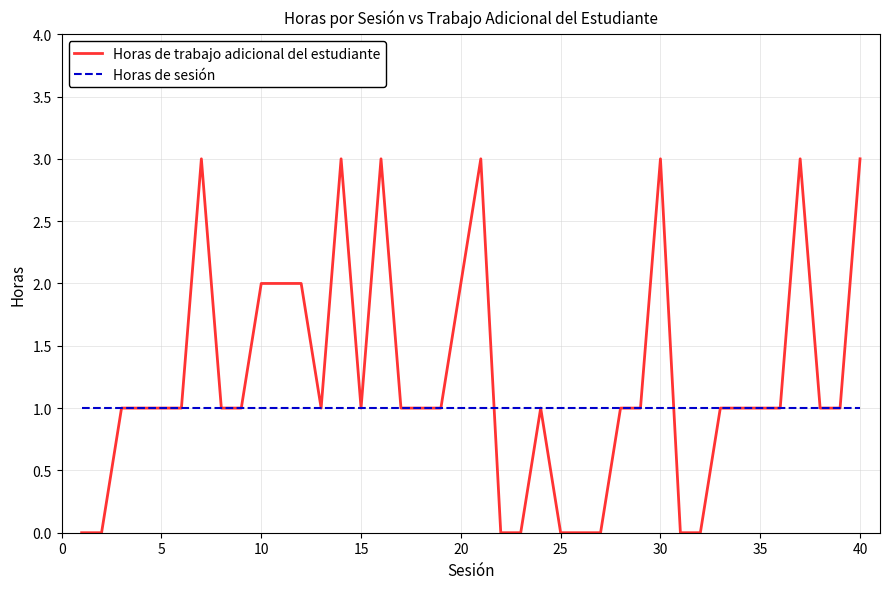

Count the number of data series in this chart.

2